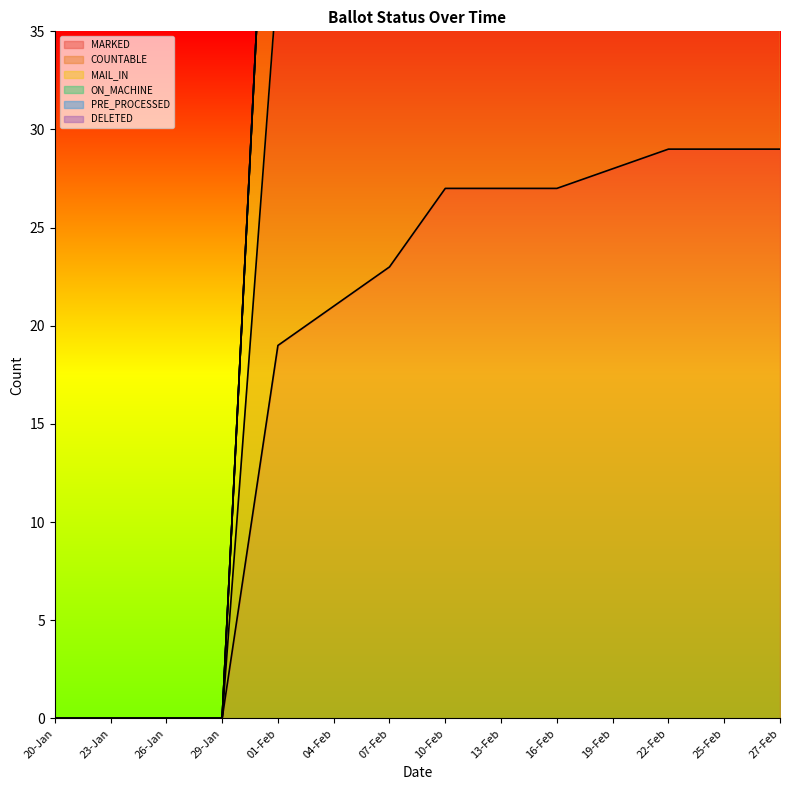

Which label corresponds to the largest value in the chart?

22-Feb